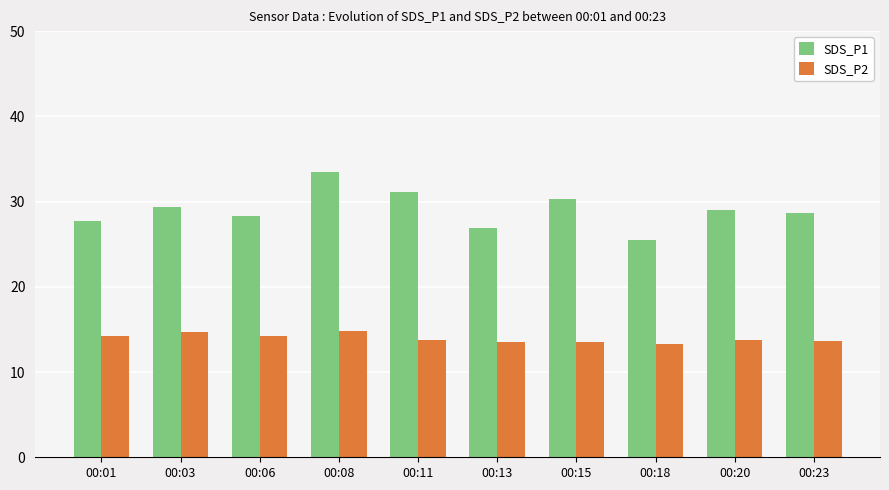

What are all the series names shown in the legend?

SDS_P1, SDS_P2